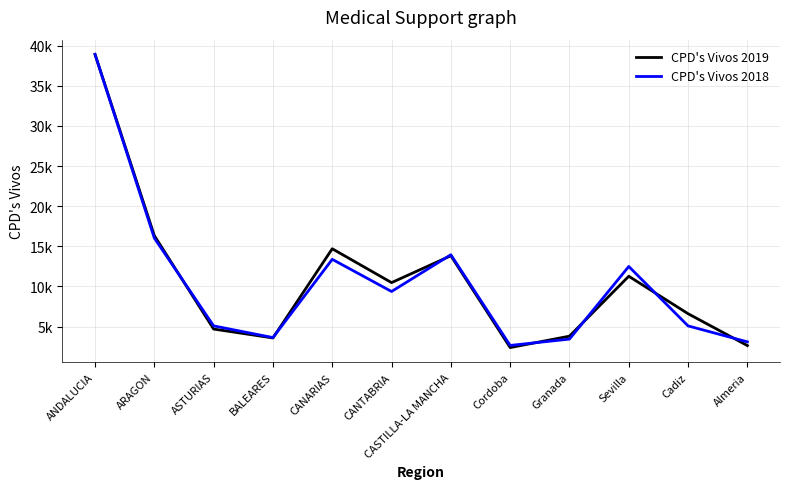

At which category is the sum across all series the highest?

ANDALUCIA